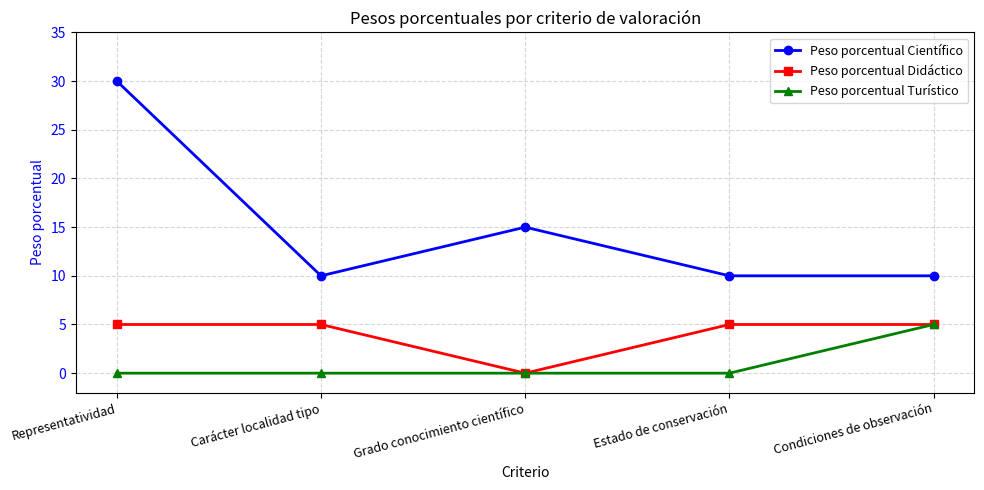

Where is Peso porcentual Didáctico nearest to the value 2?

Grado conocimiento científico